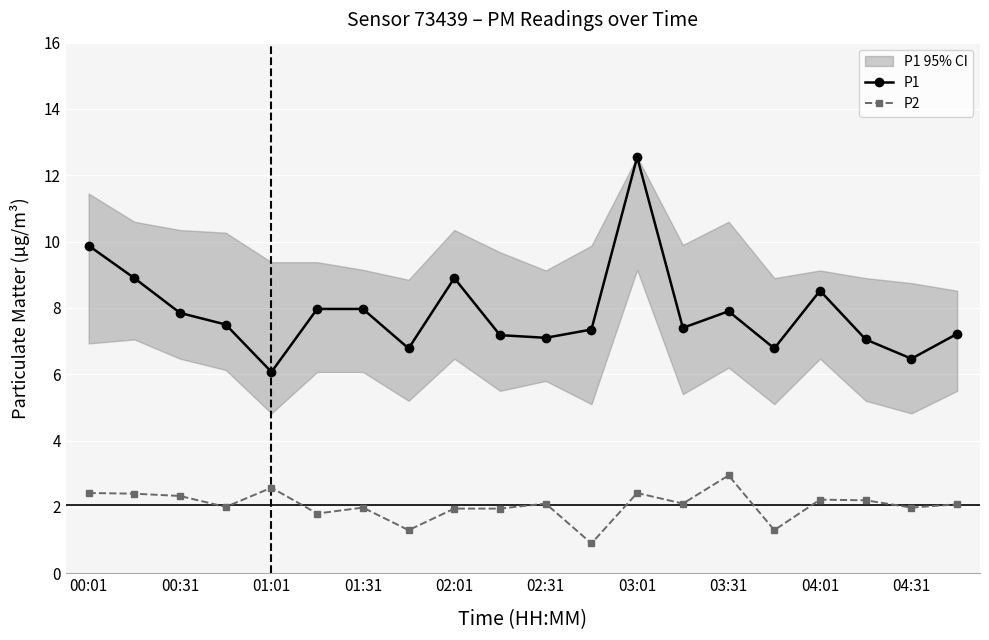

True or false: P1 has more than 0 interior local peaks.

True